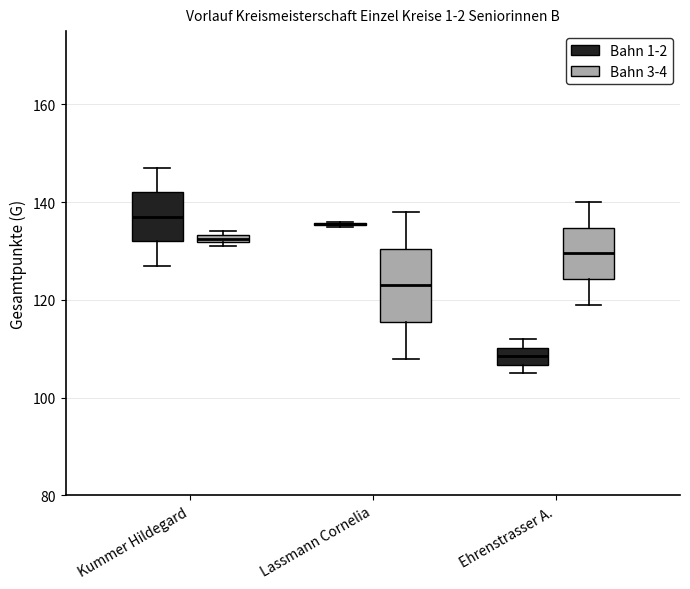

Comparing the boxes themselves (not the whiskers), which one is the tallest?

Lassmann Cornelia (Bahn 3-4)